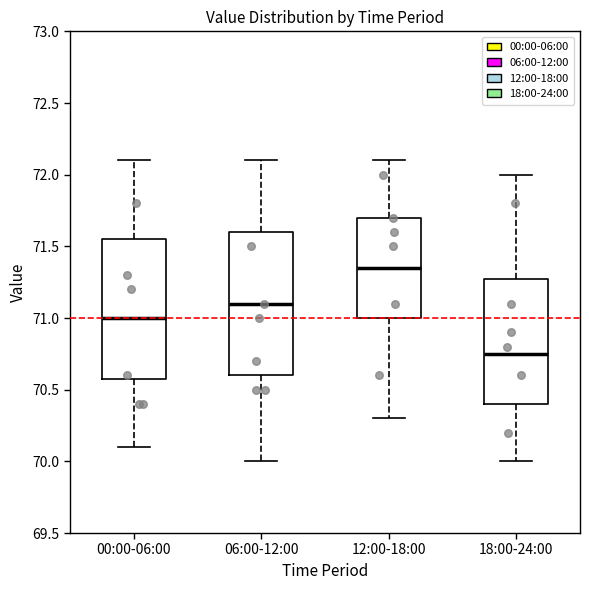

Reading left to right, read every box against the y-axis: the position of its median line, the range the box covers, and the ends of its whiskers. The values are not printed on the chart, so give them approximately, as read against the axis.

00:00-06:00: median 71.00, box 70.60 to 71.55, whiskers 70.10 to 72.10
06:00-12:00: median 71.10, box 70.60 to 71.60, whiskers 70.00 to 72.10
12:00-18:00: median 71.35, box 71.00 to 71.70, whiskers 70.30 to 72.10
18:00-24:00: median 70.75, box 70.40 to 71.30, whiskers 70.00 to 72.00